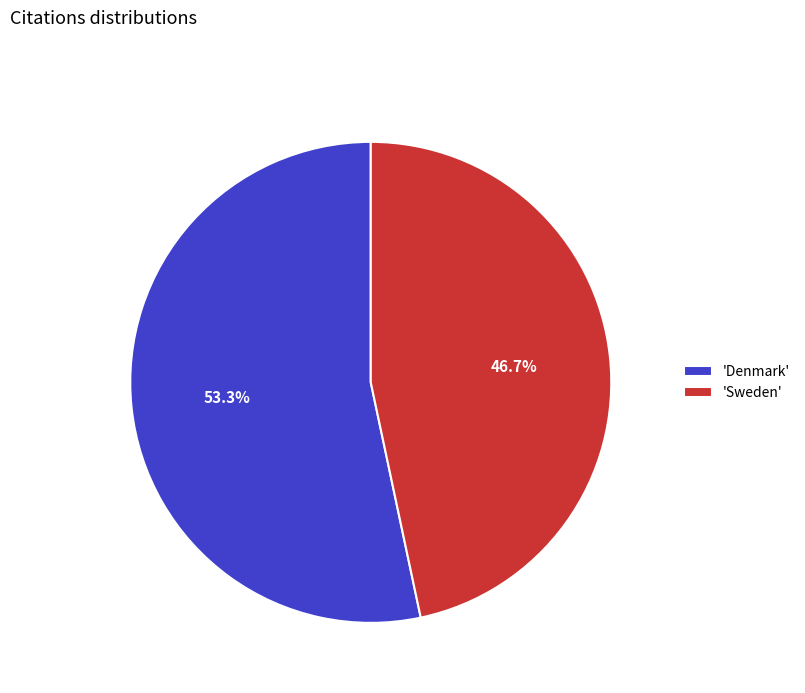

Combined, what portion of the pie is 'Denmark' and 'Sweden'?

100.0%